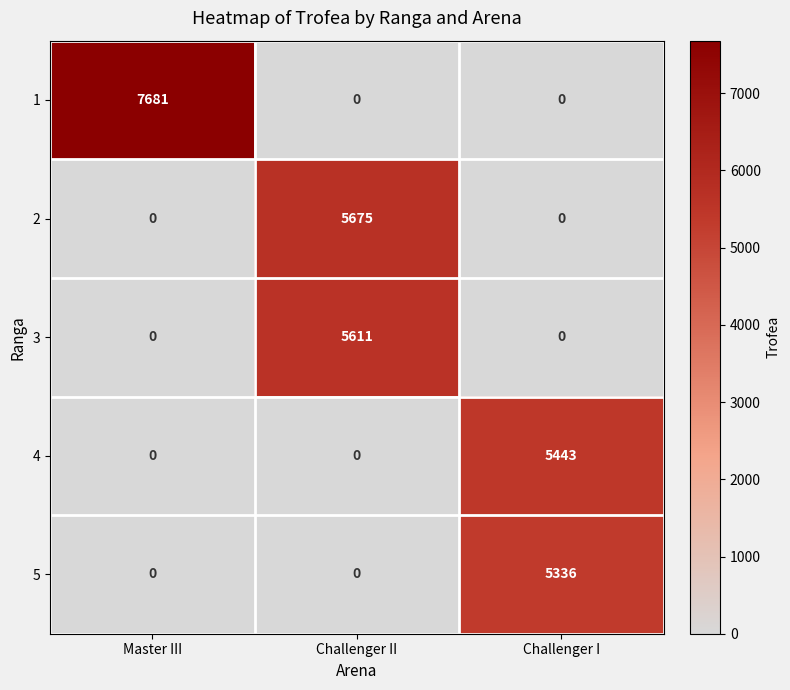

Count the number of categories in the chart.

3